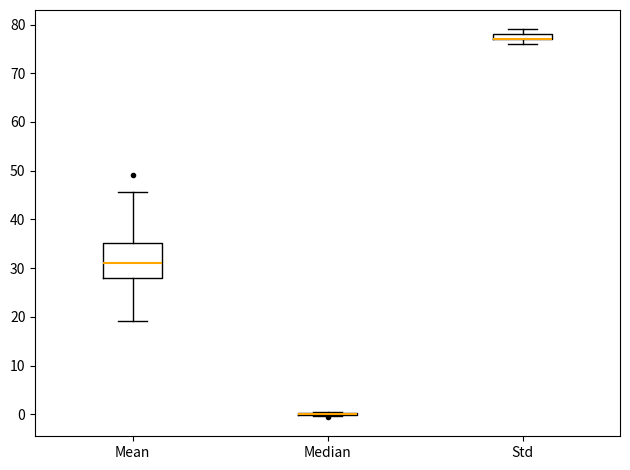

Comparing the boxes themselves (not the whiskers), which one is the tallest?

Mean